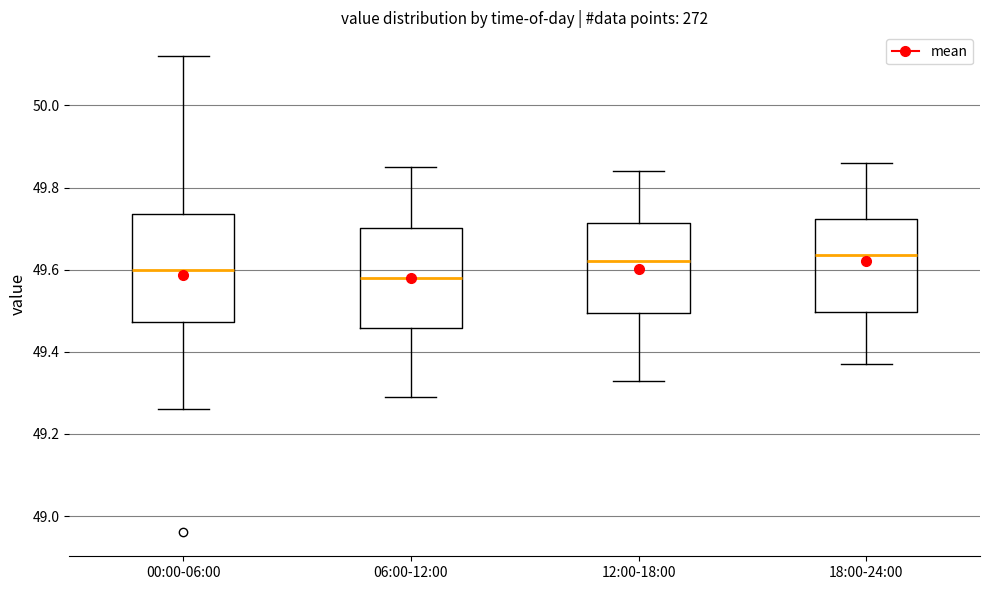

Where does the median line of the box for 12:00-18:00 sit on the y-axis? The values are not printed on the chart, so give them approximately, as read against the axis.

49.62